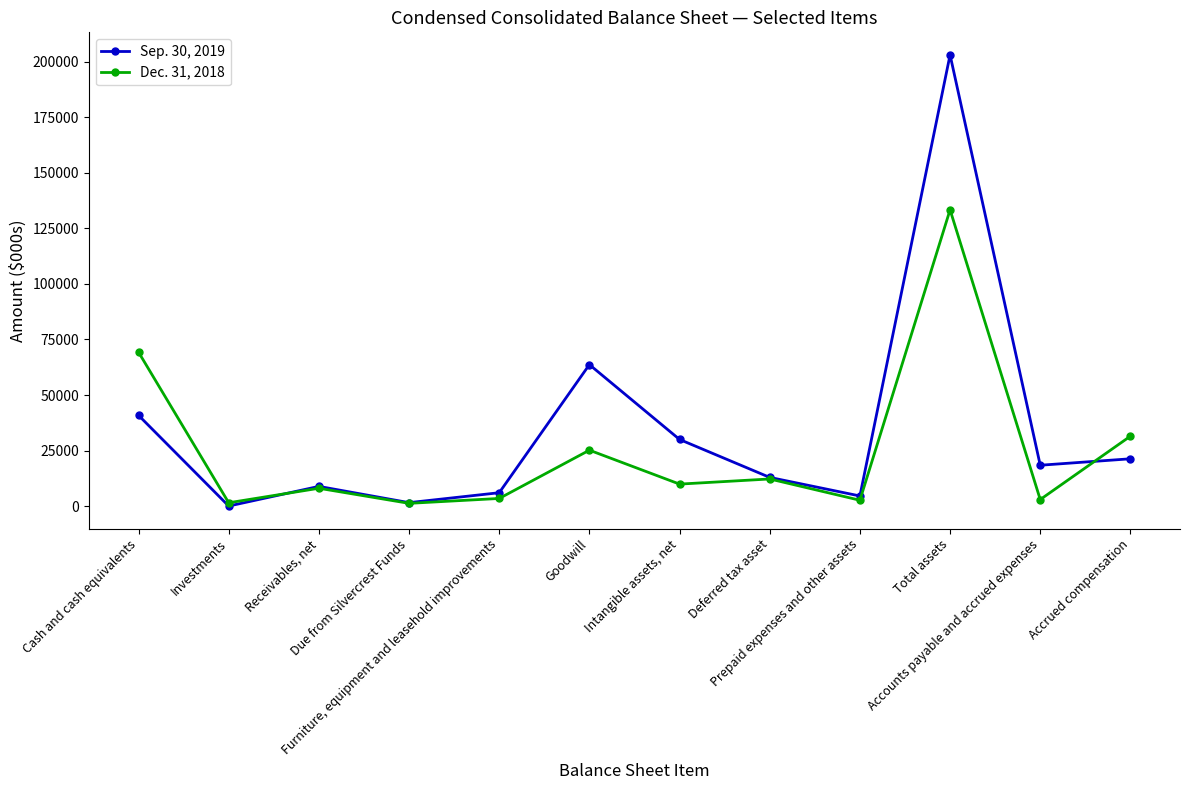

What is the value of the Sep. 30, 2019 point at the 5th from the left?

6019